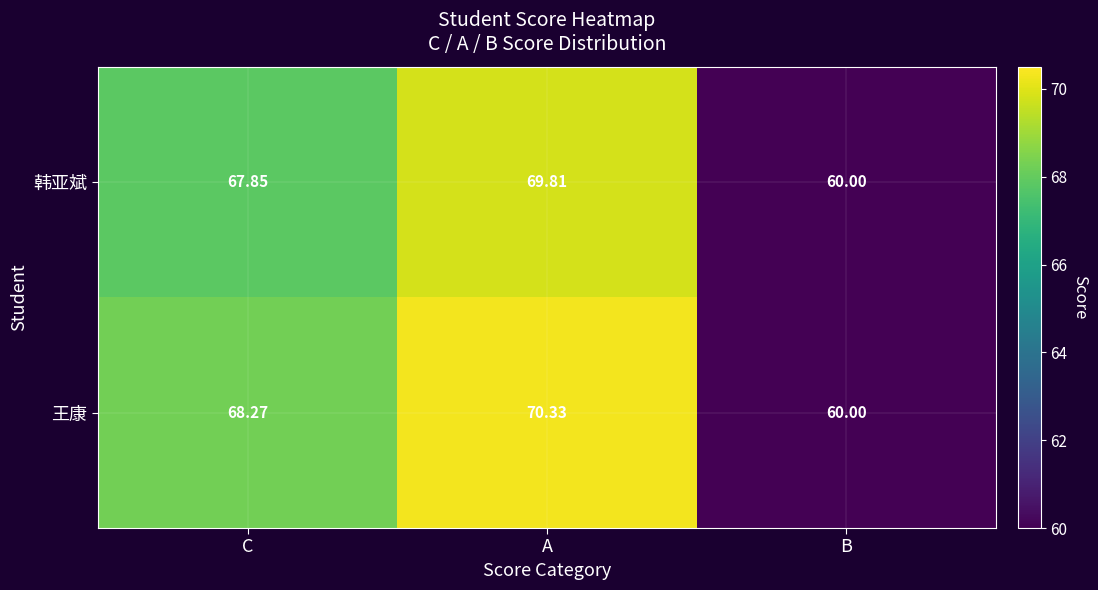

At which category does the chart reach its minimum across all series?

B